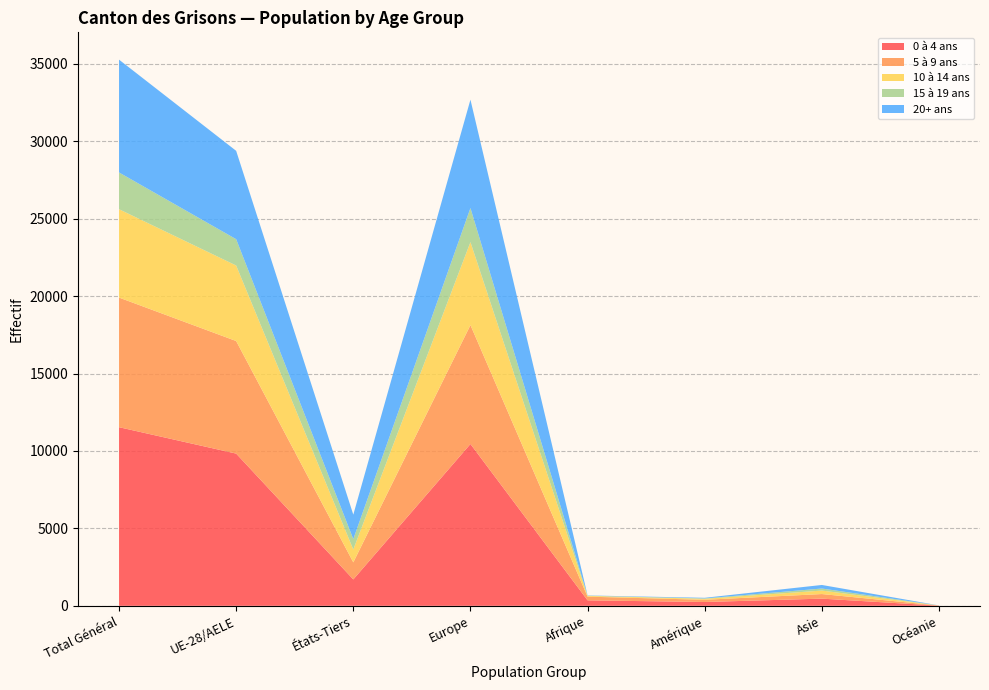

Reading right to left, extract all data points from this chart.

0 à 4 ans: Océanie=10	Asie=464	Amérique=247	Afrique=354	Europe=10452	États-Tiers=1705	UE-28/AELE=9832	Total Général=11537
5 à 9 ans: Océanie=8	Asie=296	Amérique=143	Afrique=238	Europe=7680	États-Tiers=1102	UE-28/AELE=7270	Total Général=8372
10 à 14 ans: Océanie=3	Asie=225	Amérique=64	Afrique=49	Europe=5360	États-Tiers=830	UE-28/AELE=4877	Total Général=5707
15 à 19 ans: Océanie=3	Asie=132	Amérique=25	Afrique=14	Europe=2199	États-Tiers=674	UE-28/AELE=1700	Total Général=2374
20+ ans: Océanie=3	Asie=230	Amérique=39	Afrique=15	Europe=6999	États-Tiers=1579	UE-28/AELE=5707	Total Général=7286